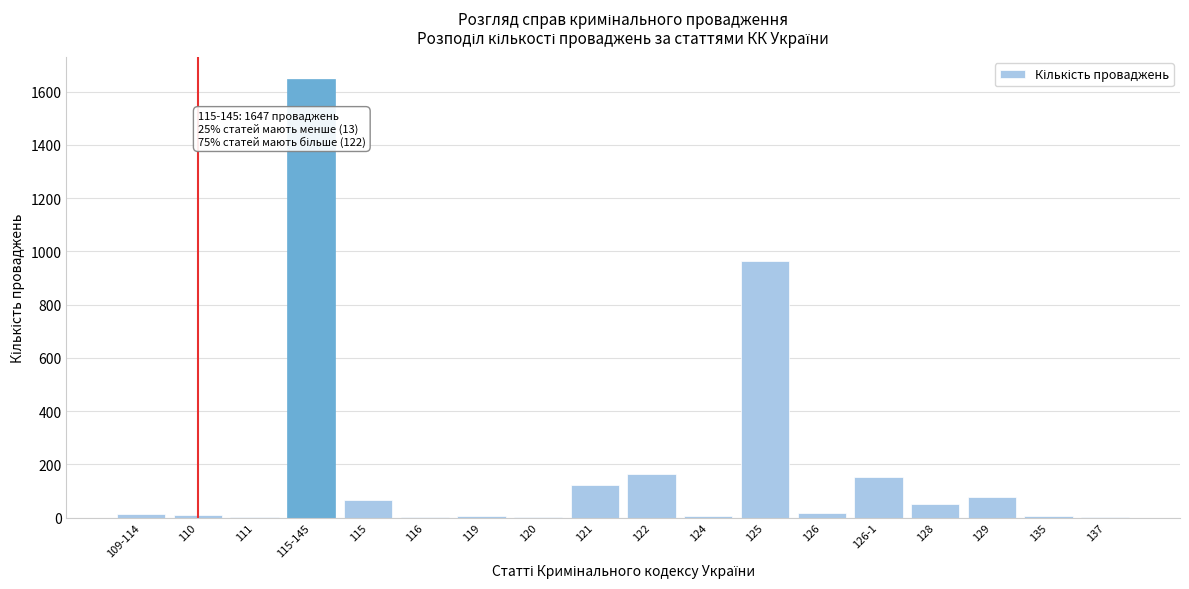

Where is the data nearest to the value 824?

125